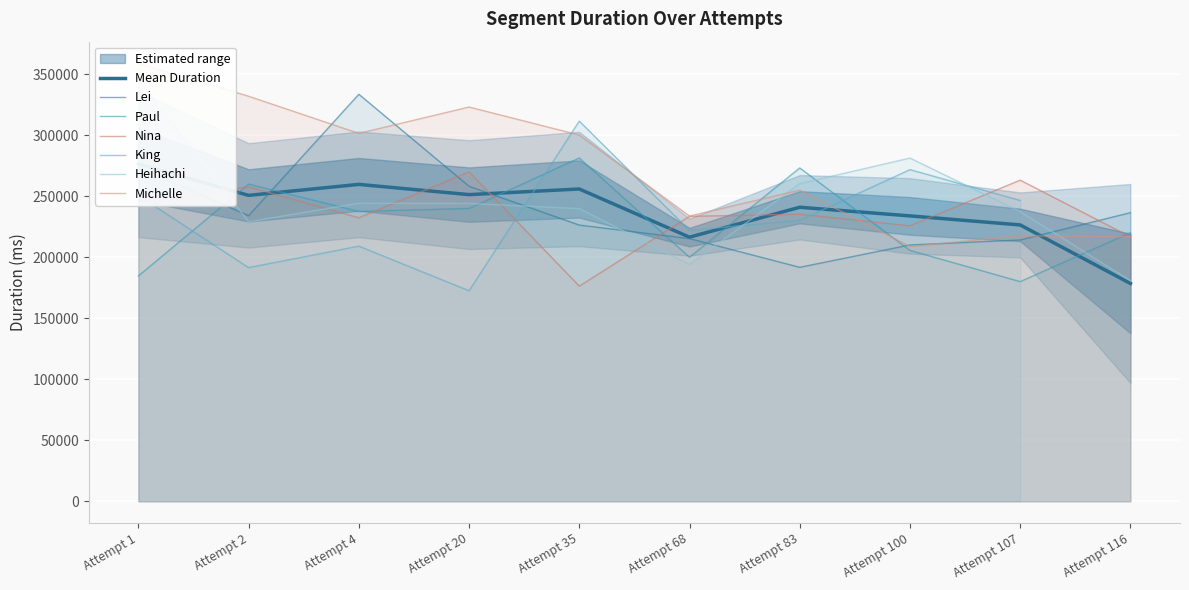

At which category does Michelle reach its first local valley?

Attempt 4